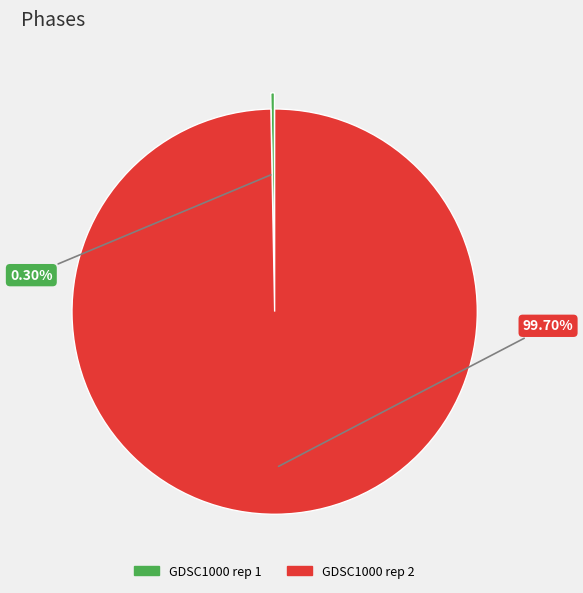

Count the number of slices in the pie.

2